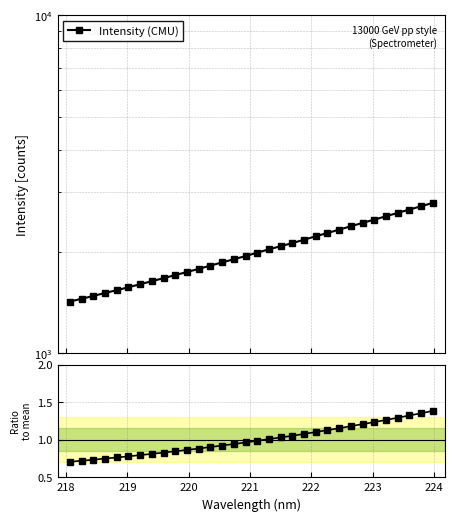

Is it true that Intensity (CMU) equals 4031.8 at 25?

False